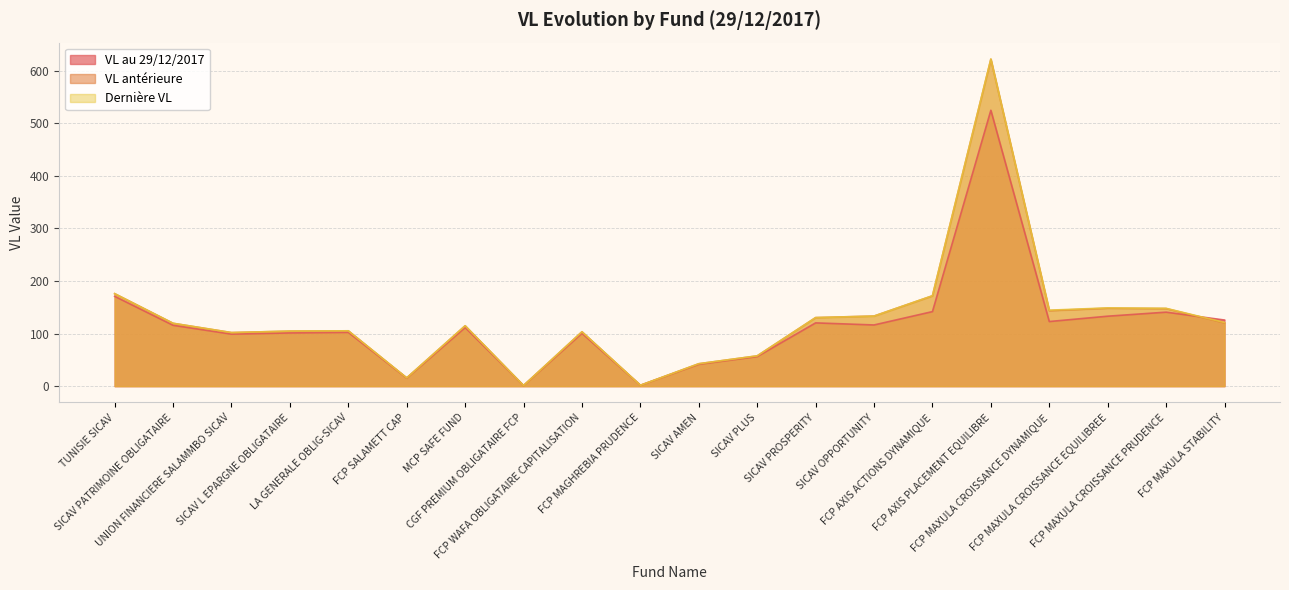

What is the total value across all series at FCP SALAMETT CAP?

46.6